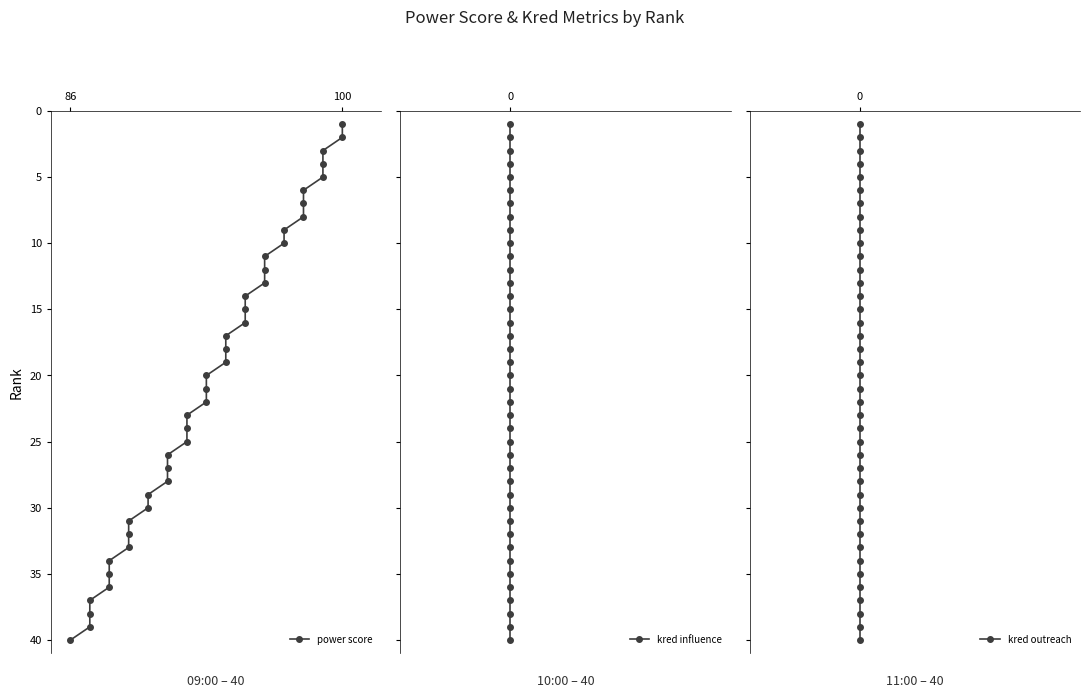

True or false: power score and kred influence cross at least once.

False